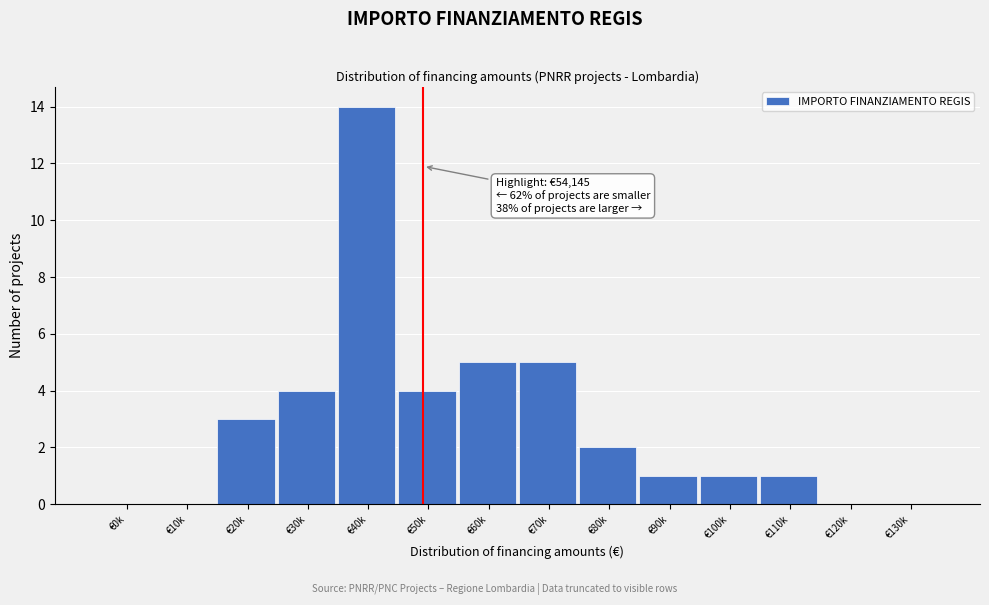

Reading left to right, extract all data points from this chart.

€0k=0	€10k=0	€20k=3	€30k=4	€40k=14	€50k=4	€60k=5	€70k=5	€80k=2	€90k=1	€100k=1	€110k=1	€120k=0	€130k=0